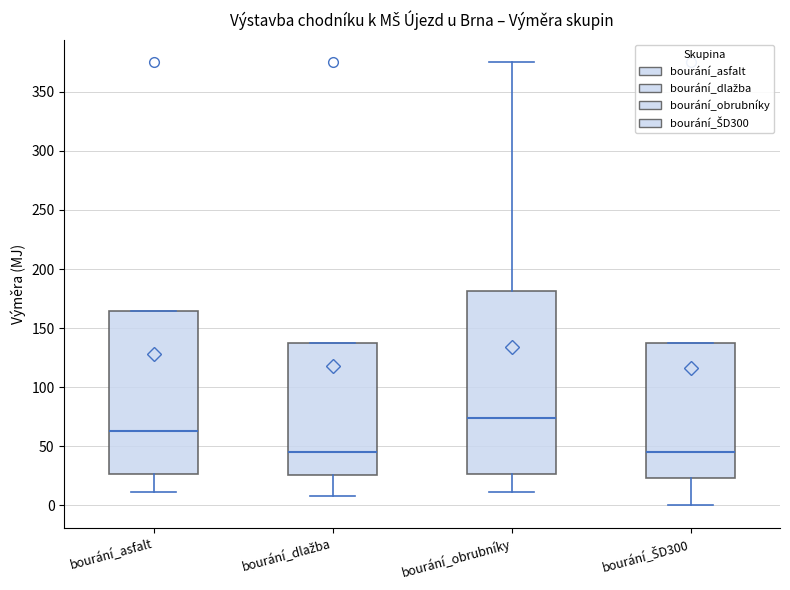

Which box's median line is the highest?

bourání_obrubníky